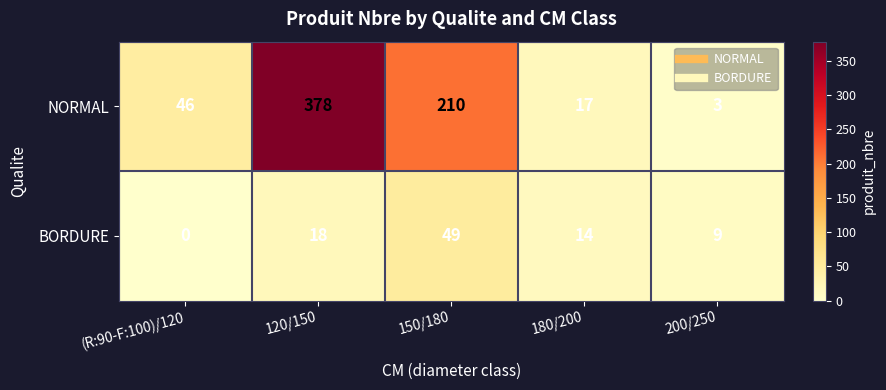

At how many categories does at least one series exceed 29?

3